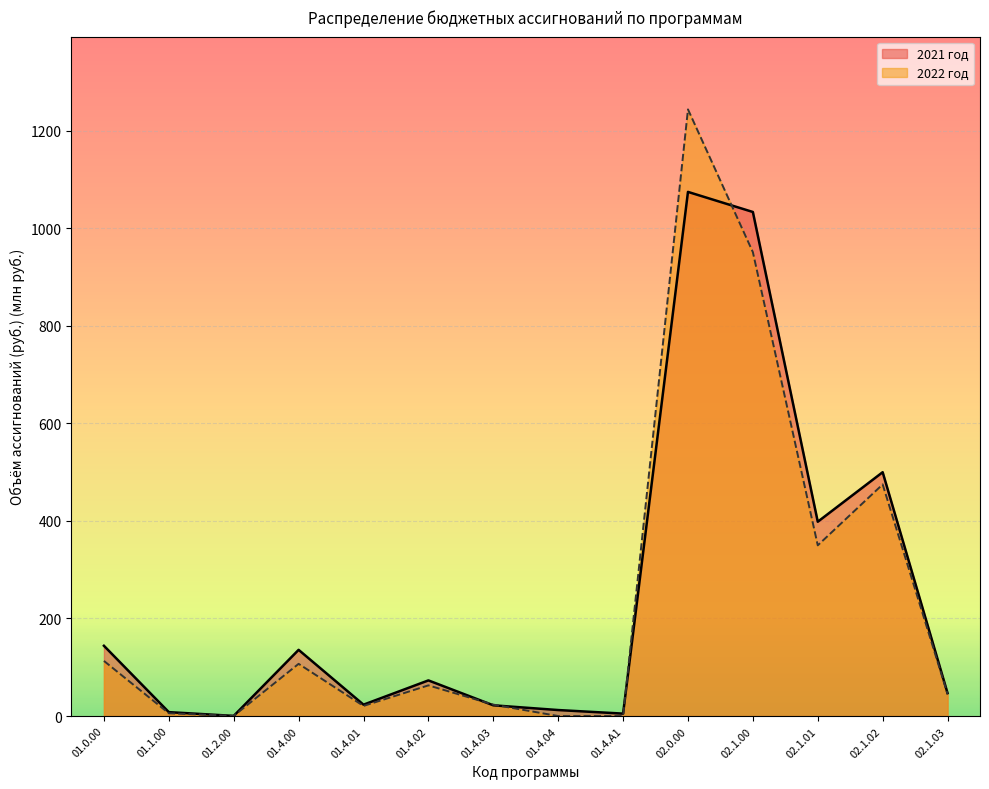

How many data points in 2021 год are above 73?

7